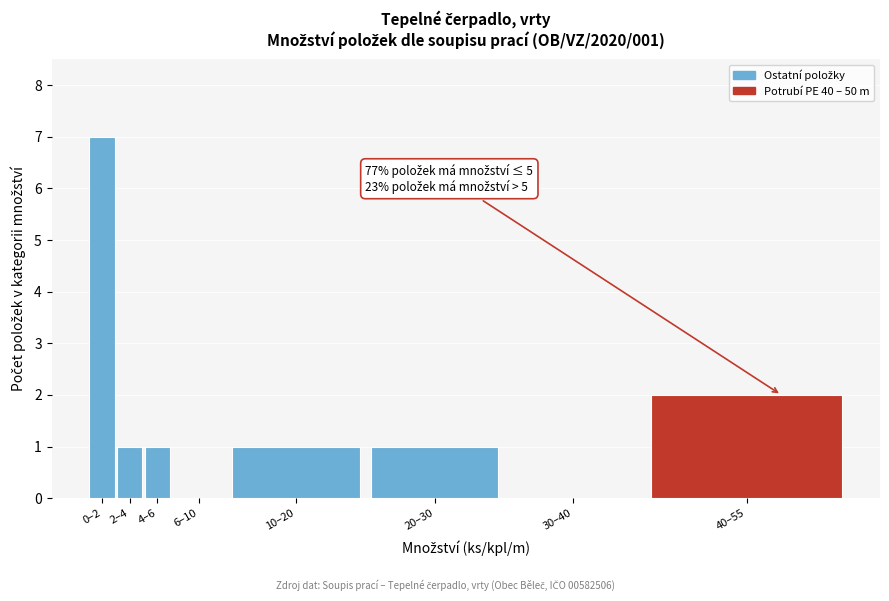

Reading left to right, transcribe all the data shown in this chart.

0–2=7	2–4=1	4–6=1	6–10=0	10–20=1	20–30=1	30–40=0	40–55=2